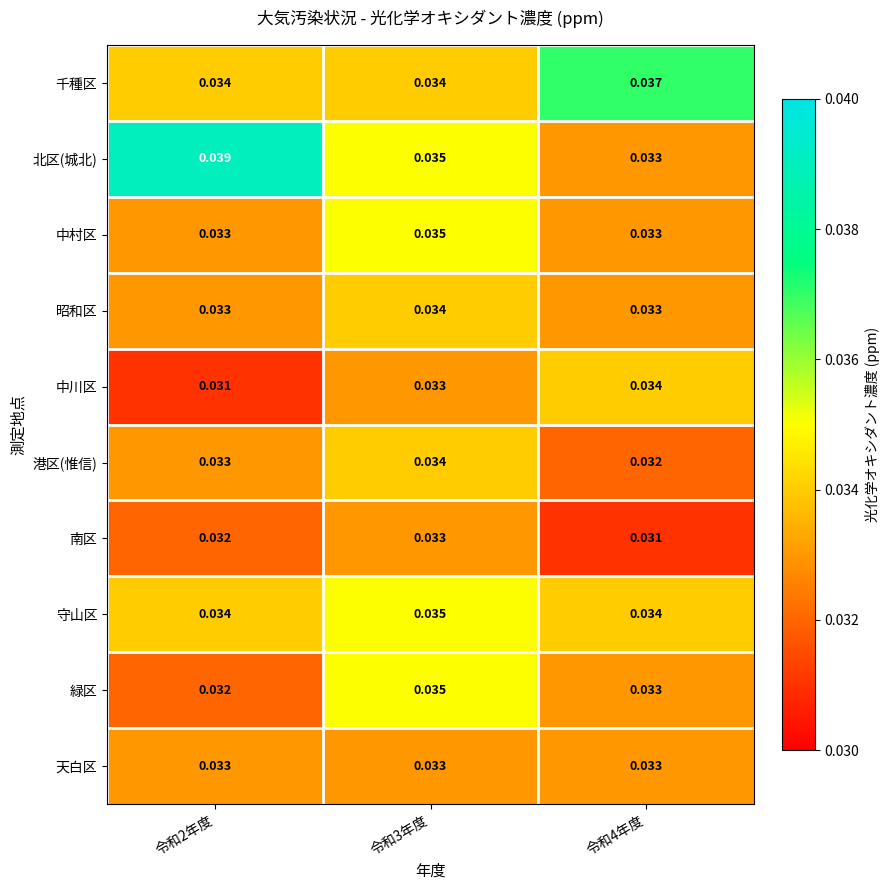

Which series has the largest total across all categories?

北区(城北)